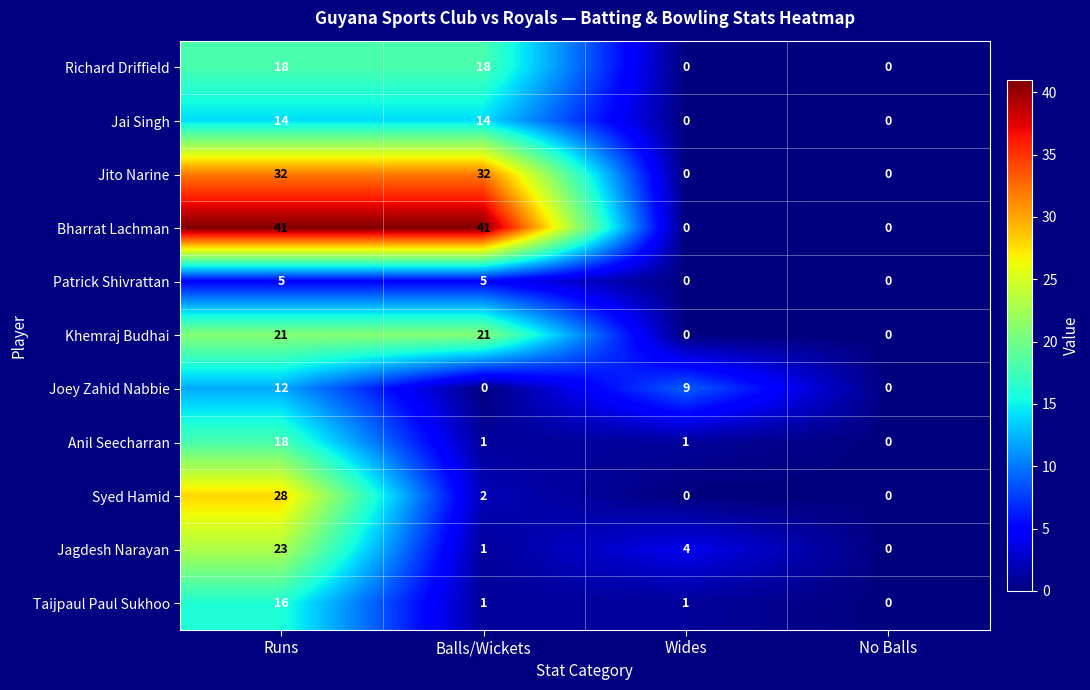

At which category is the sum across all series the highest?

Runs